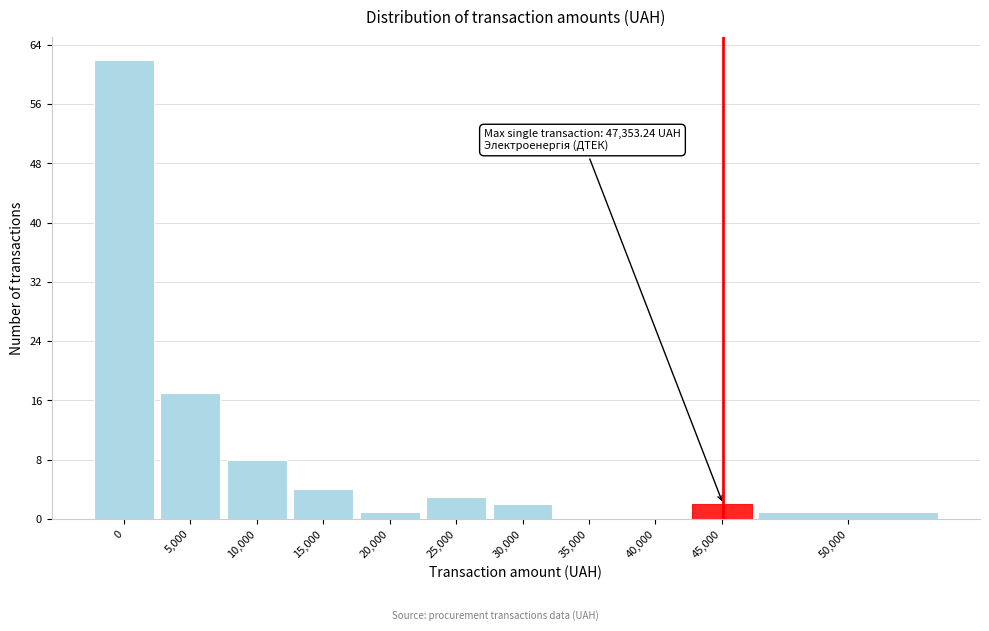

Reading right to left, list all the values displayed in this chart.

50,000=1	45,000=2	40,000=0	35,000=0	30,000=2	25,000=3	20,000=1	15,000=4	10,000=8	5,000=17	0=62